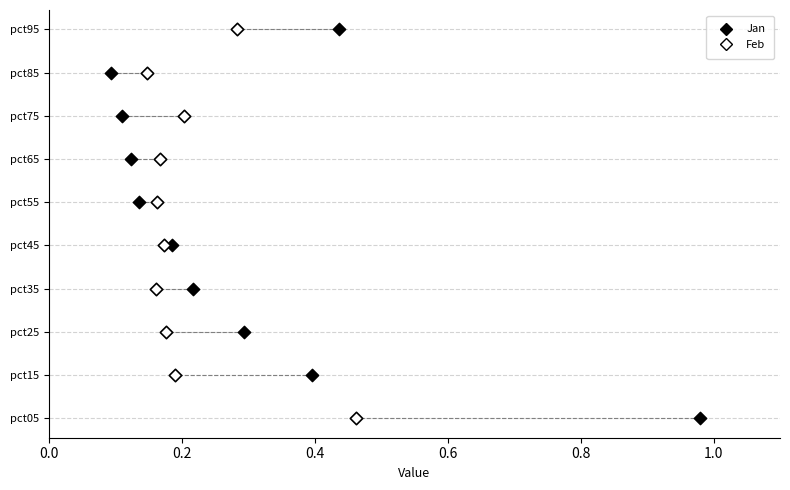

What are all the series names shown in the legend?

Jan, Feb